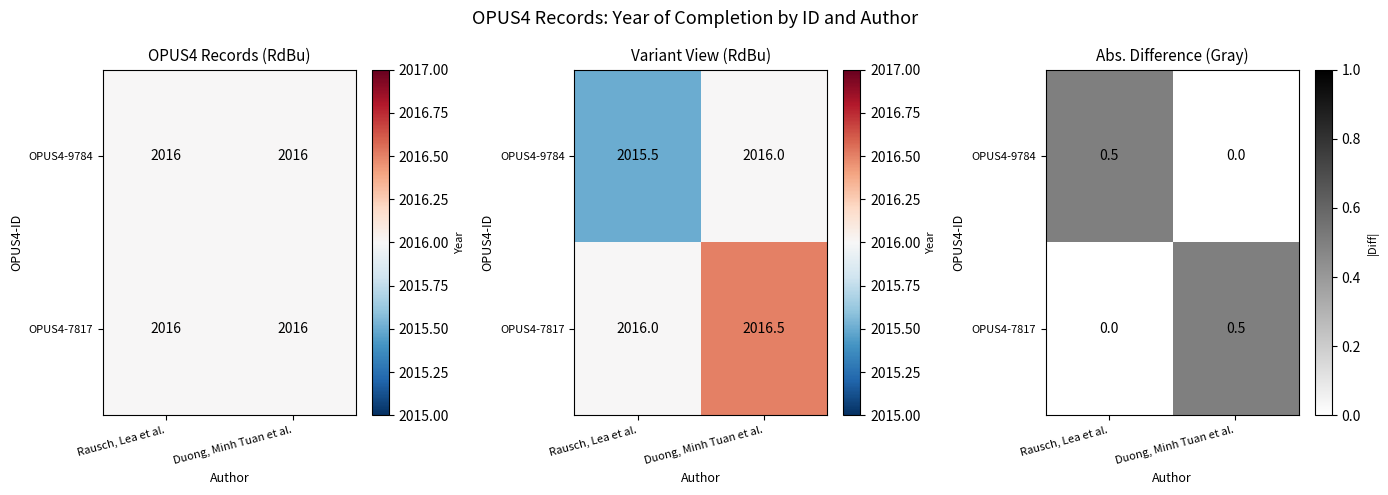

What is the sum of the OPUS4-7817 values at Duong, Minh Tuan et al. and Rausch, Lea et al.?

0.5